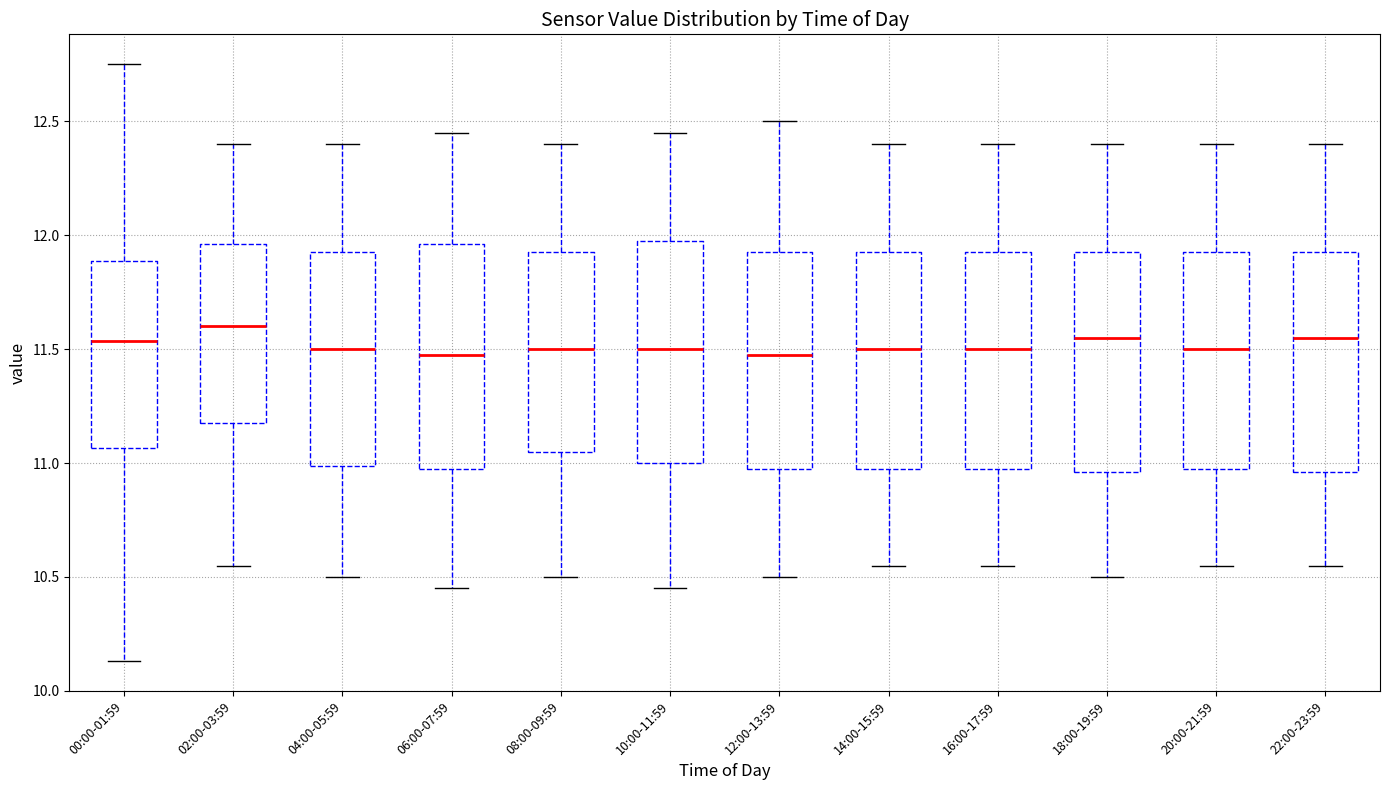

Reading left to right, transcribe this box plot: for each box, give where its median line is, the range the box spans, and where its two whiskers end, as read against the y-axis. The values are not printed on the chart, so give them approximately, as read against the axis.

00:00-01:59: median 11.55, box 11.05 to 11.90, whiskers 10.15 to 12.75
02:00-03:59: median 11.60, box 11.20 to 11.95, whiskers 10.55 to 12.40
04:00-05:59: median 11.50, box 11.00 to 11.95, whiskers 10.50 to 12.40
06:00-07:59: median 11.50, box 11.00 to 11.95, whiskers 10.45 to 12.45
08:00-09:59: median 11.50, box 11.05 to 11.95, whiskers 10.50 to 12.40
10:00-11:59: median 11.50, box 11.00 to 12.00, whiskers 10.45 to 12.45
12:00-13:59: median 11.50, box 11.00 to 11.95, whiskers 10.50 to 12.50
14:00-15:59: median 11.50, box 11.00 to 11.95, whiskers 10.55 to 12.40
16:00-17:59: median 11.50, box 11.00 to 11.95, whiskers 10.55 to 12.40
18:00-19:59: median 11.55, box 10.95 to 11.95, whiskers 10.50 to 12.40
20:00-21:59: median 11.50, box 11.00 to 11.95, whiskers 10.55 to 12.40
22:00-23:59: median 11.55, box 10.95 to 11.95, whiskers 10.55 to 12.40